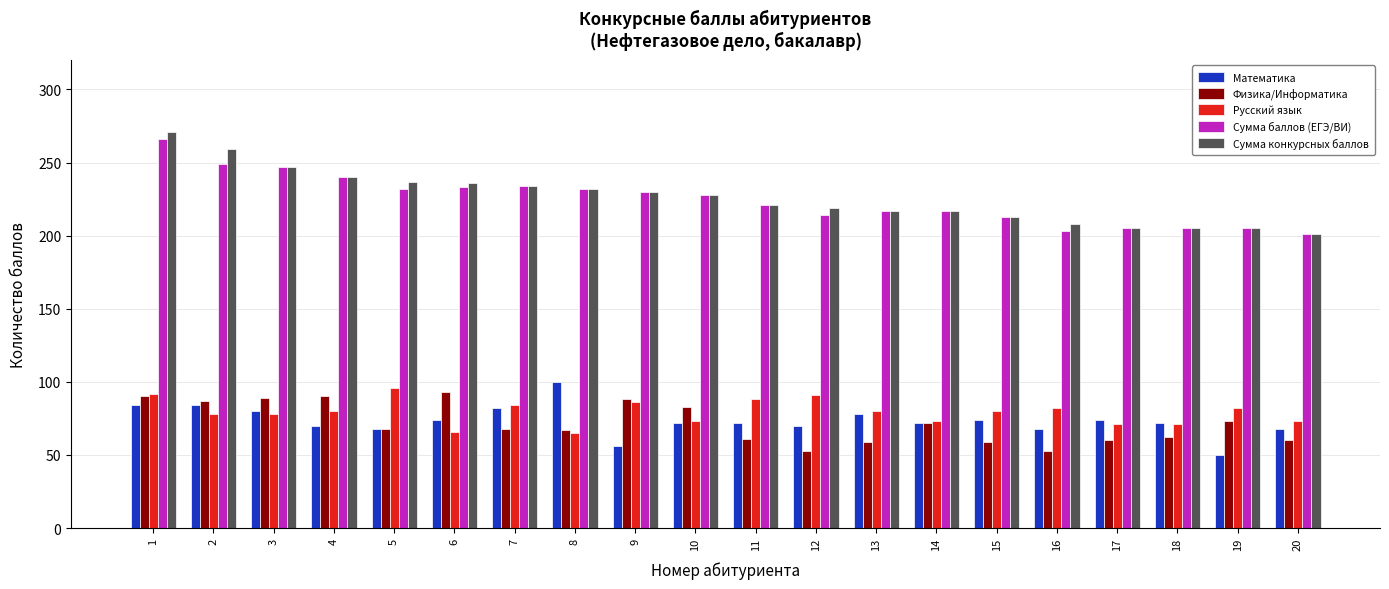

At how many categories does at least one series exceed 176?

20